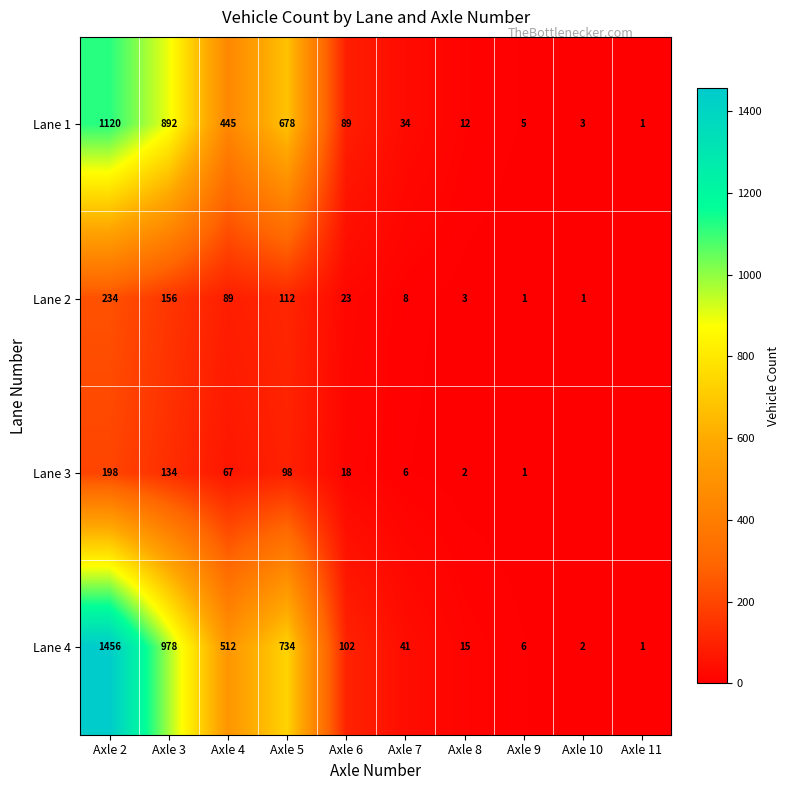

What is the total value across all series at Axle 8?

32